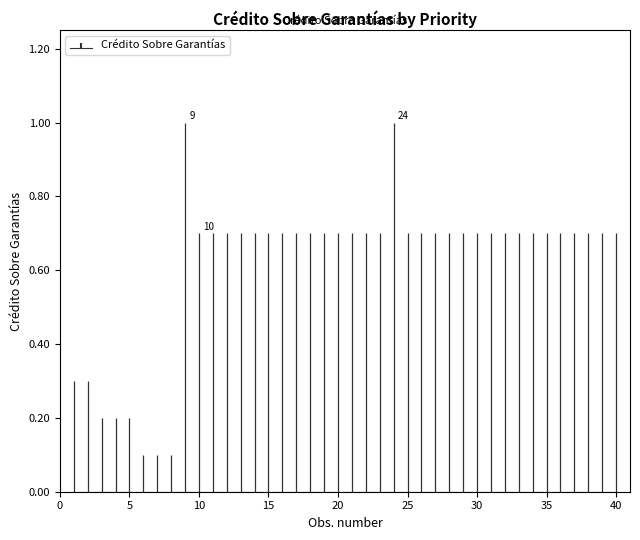

Are the bars horizontal?

No